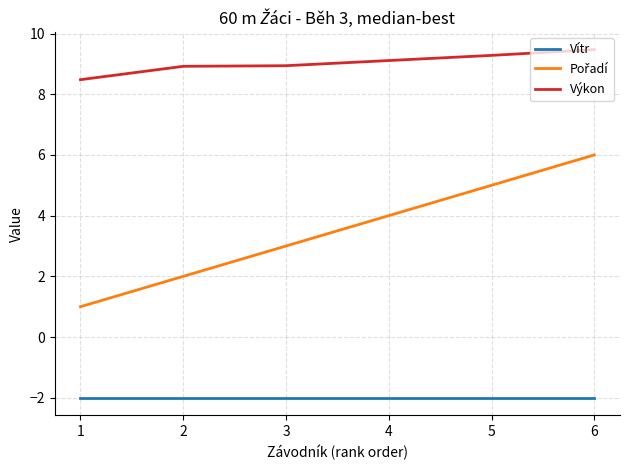

True or false: Výkon has a value of 13.9 at 4.

False